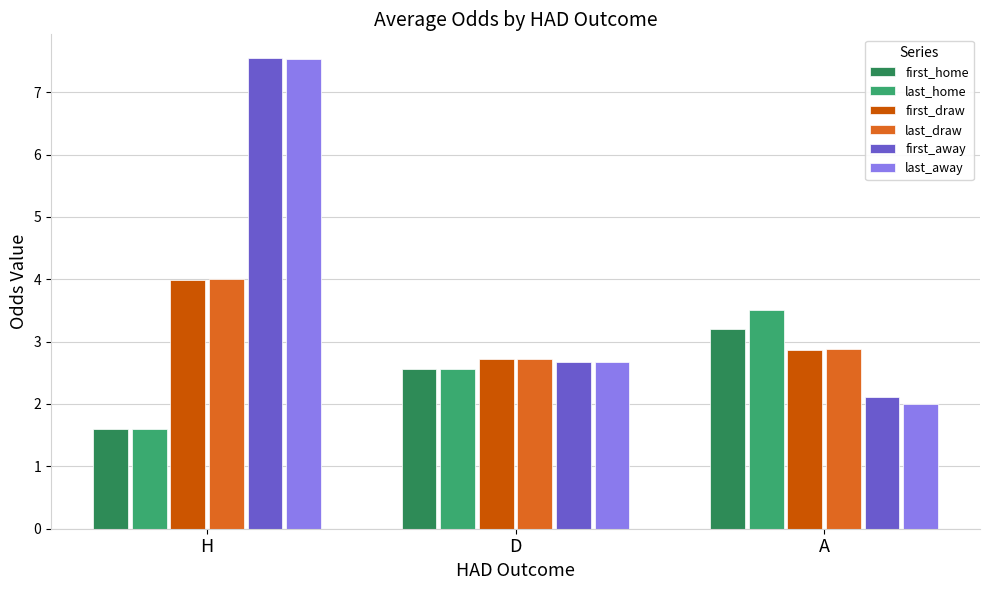

Which label corresponds to the smallest value in the chart?

H